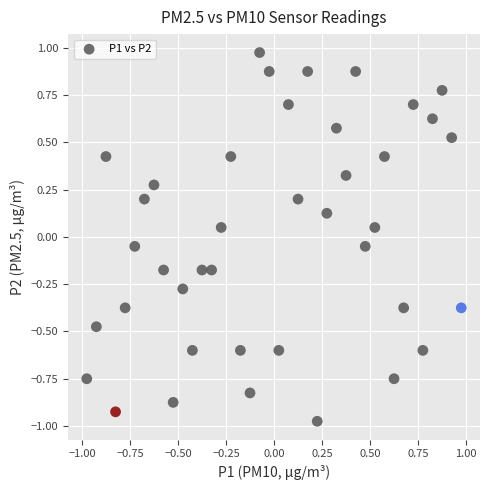

What is the range of X values (max minus min)?

1.9